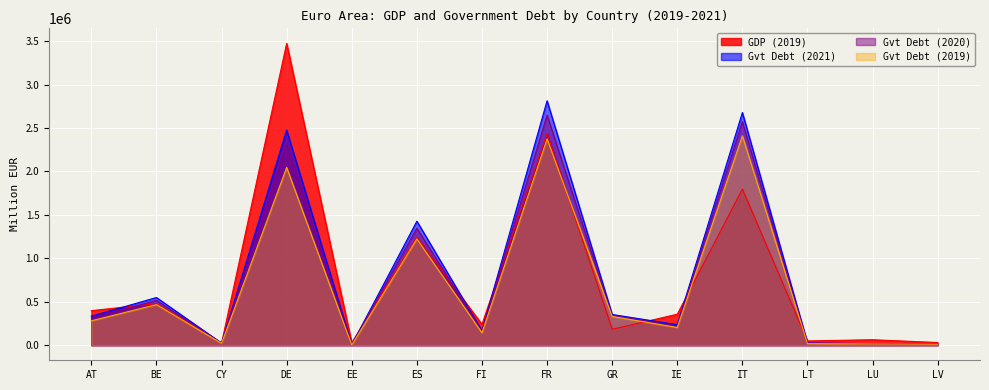

Does the chart display data point markers on the line(s)?

No